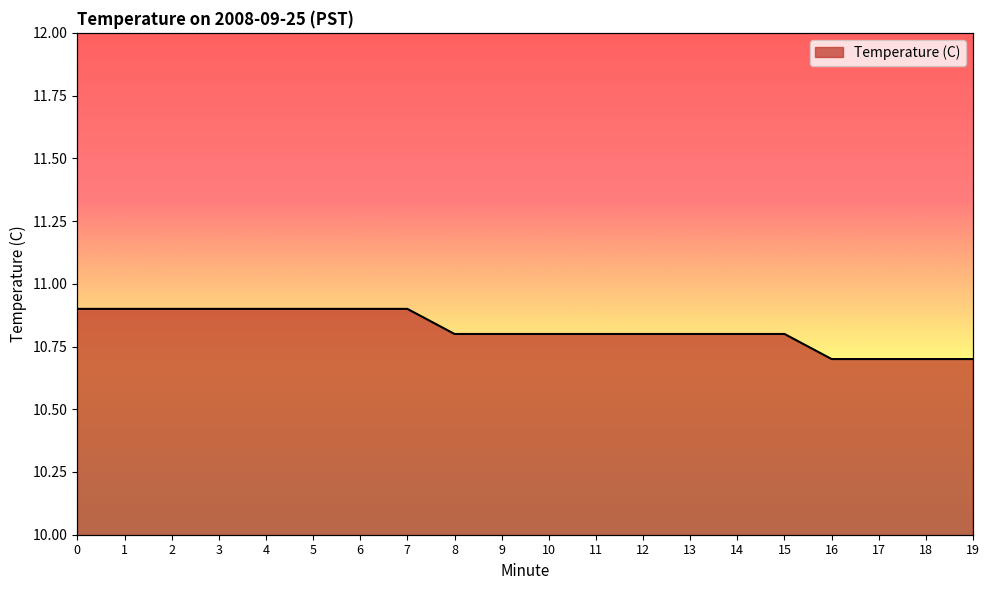

The chart shows a value of 17.0 at 14. True or false?

False